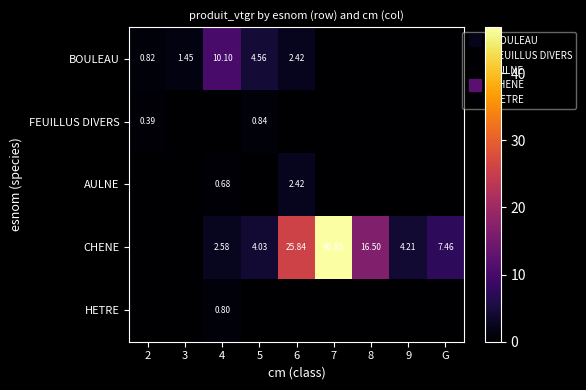

True or false: HETRE has a value of 0.0 at 7.

True